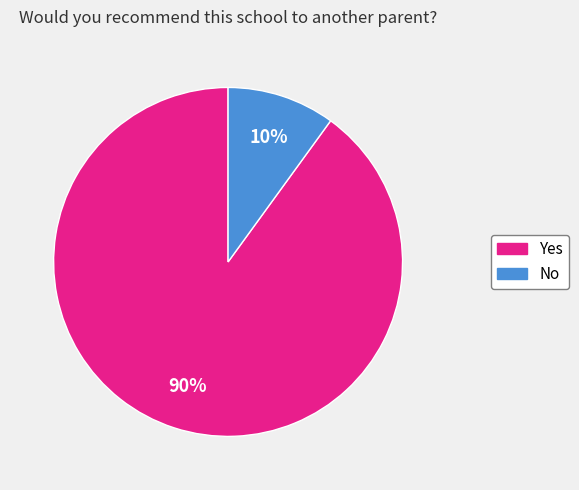

Do Yes and No together represent more than half of the pie?

Yes